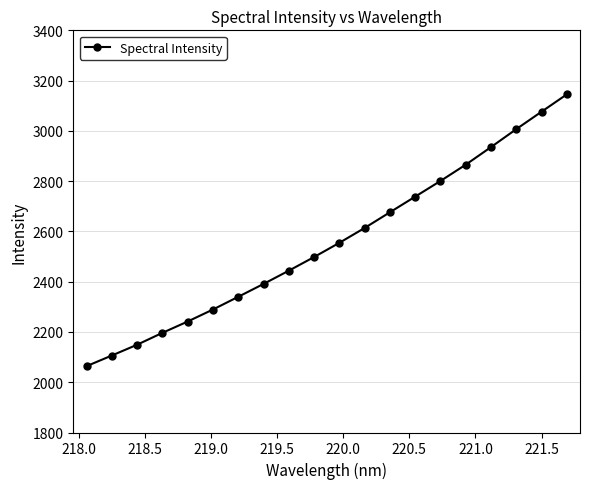

Reading right to left, what are all the values shown in this chart?

3145.2	3076.2	3006.8	2935.5	2865.4	2800.7	2738.4	2676.2	2613.8	2554.7	2498.1	2443.8	2391.1	2339.9	2289.3	2241.6	2196.4	2149.2	2106.2	2063.9